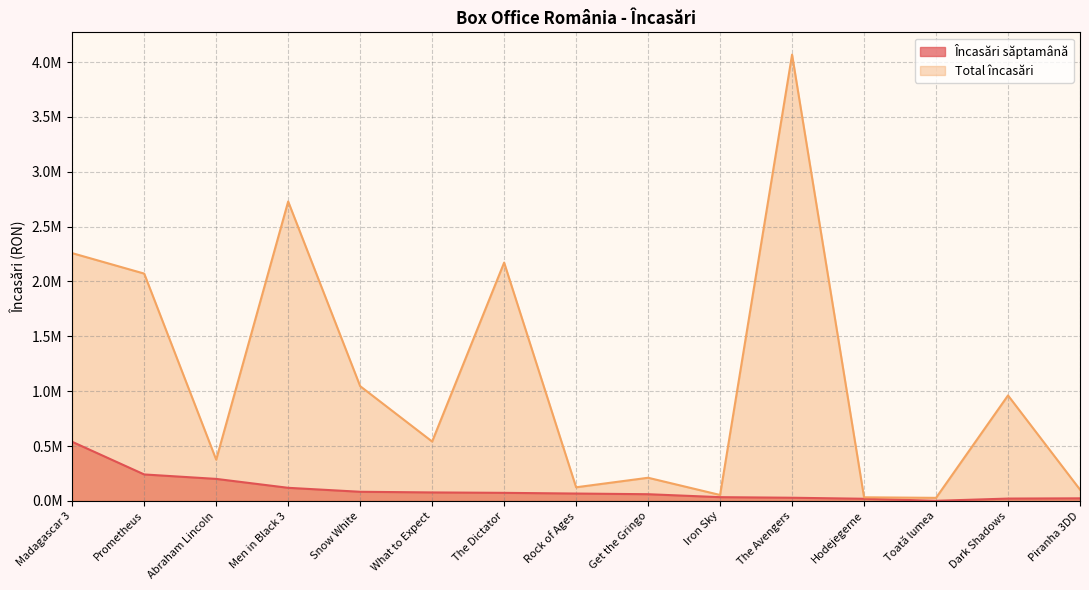

What is the difference between the highest and lowest values at Abraham Lincoln?

175186.0